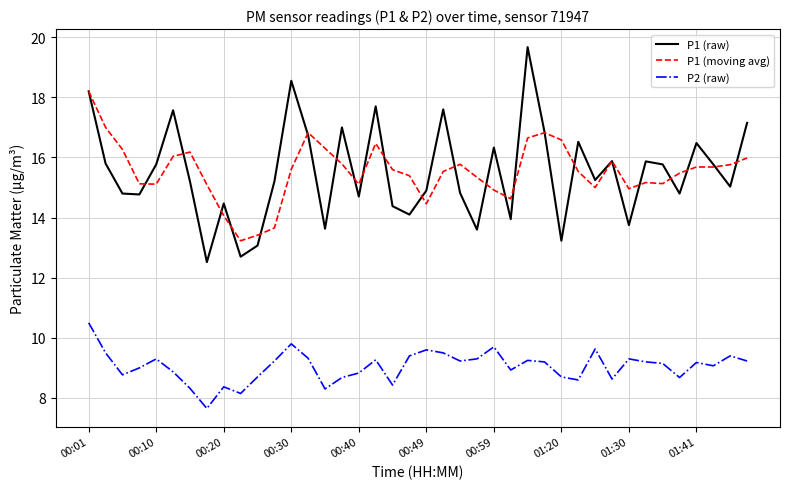

Which series has the widest spread of values?

P1 (raw)